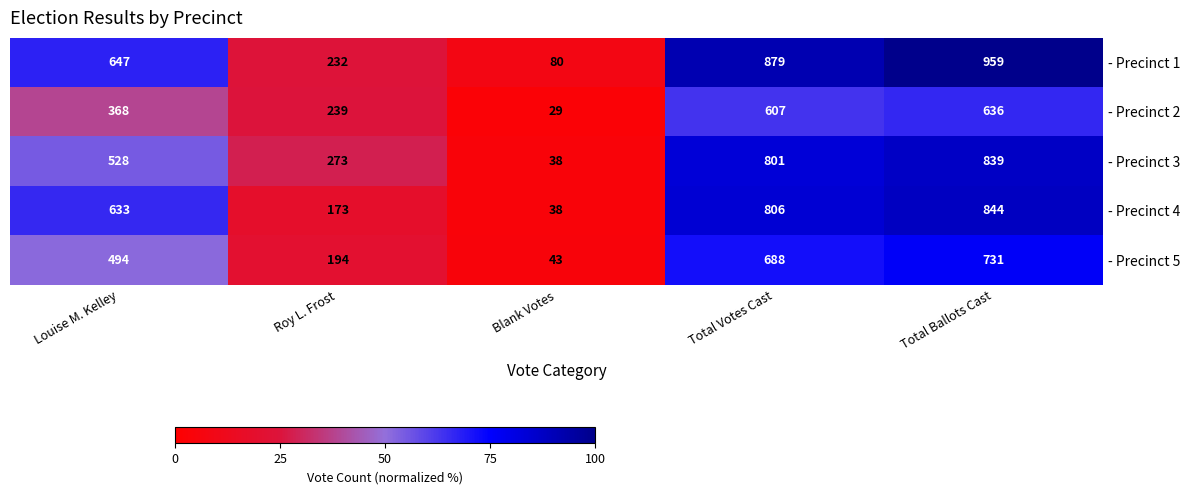

What value does the - Precinct 4 series have at Roy L. Frost, to the nearest 50?

150